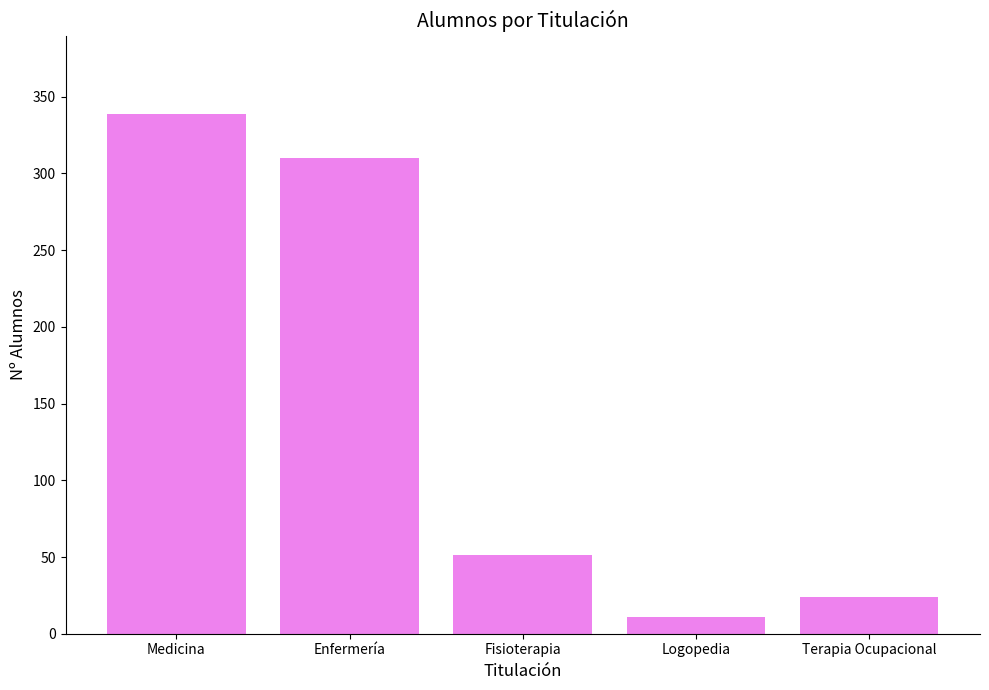

How many values are below 51?

2